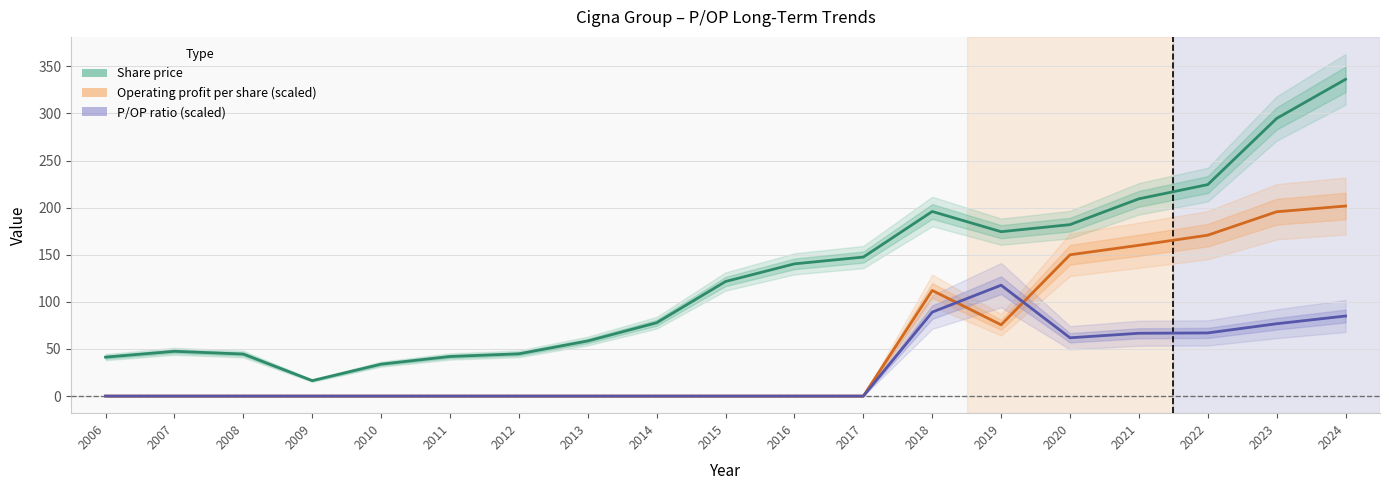

At which category does Share price reach its first local valley?

2009